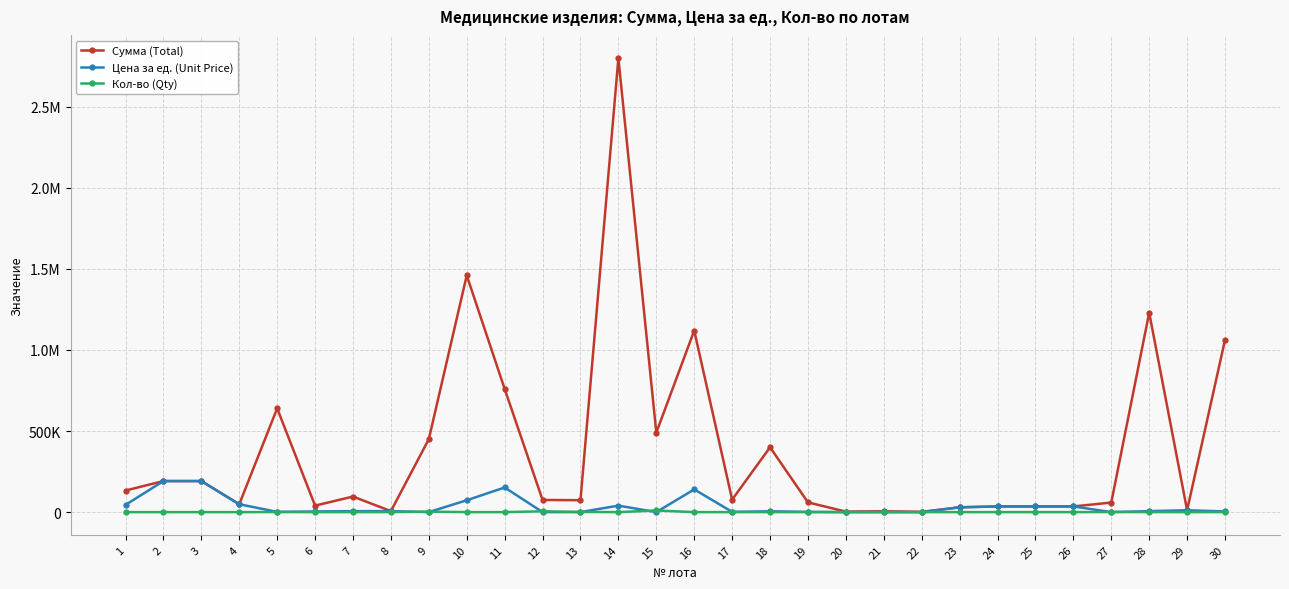

At which category does Цена за ед. (Unit Price) reach its first local peak?

11